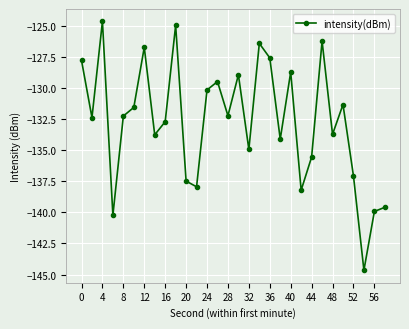

What is the difference between the maximum and minimum values?

20.0